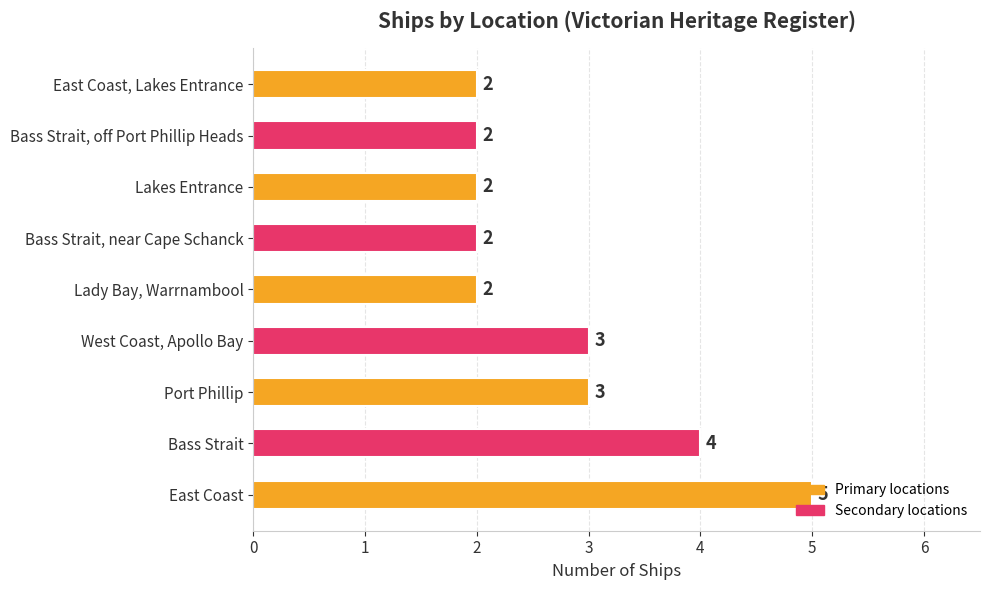

How many values exceed 2?

4